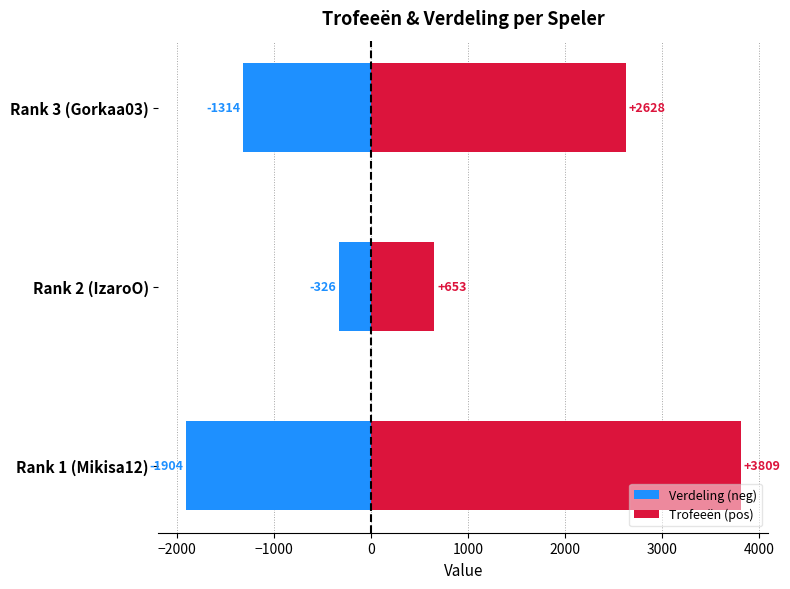

Rank the series by their maximum value, from highest to lowest.

Trofeeën (pos), Verdeling (neg)